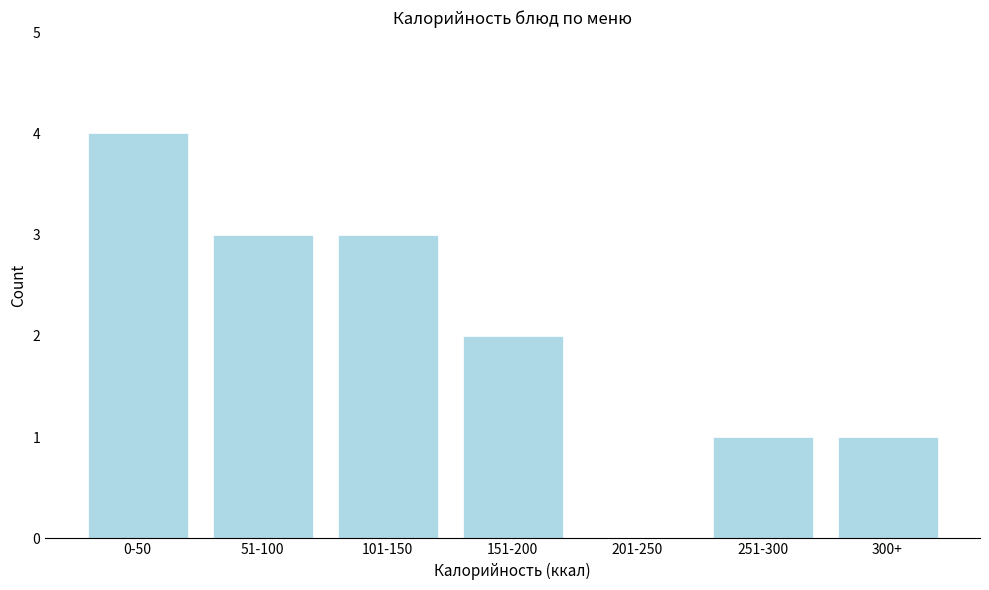

Reading left to right, transcribe all the data shown in this chart.

0-50=4	51-100=3	101-150=3	151-200=2	201-250=0	251-300=1	300+=1